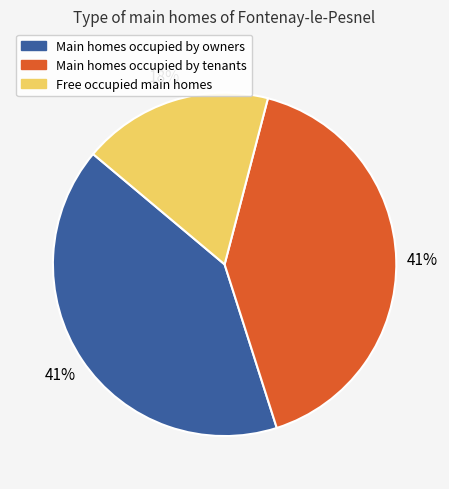

To the nearest percent, what portion does Main homes occupied by tenants represent?

41%